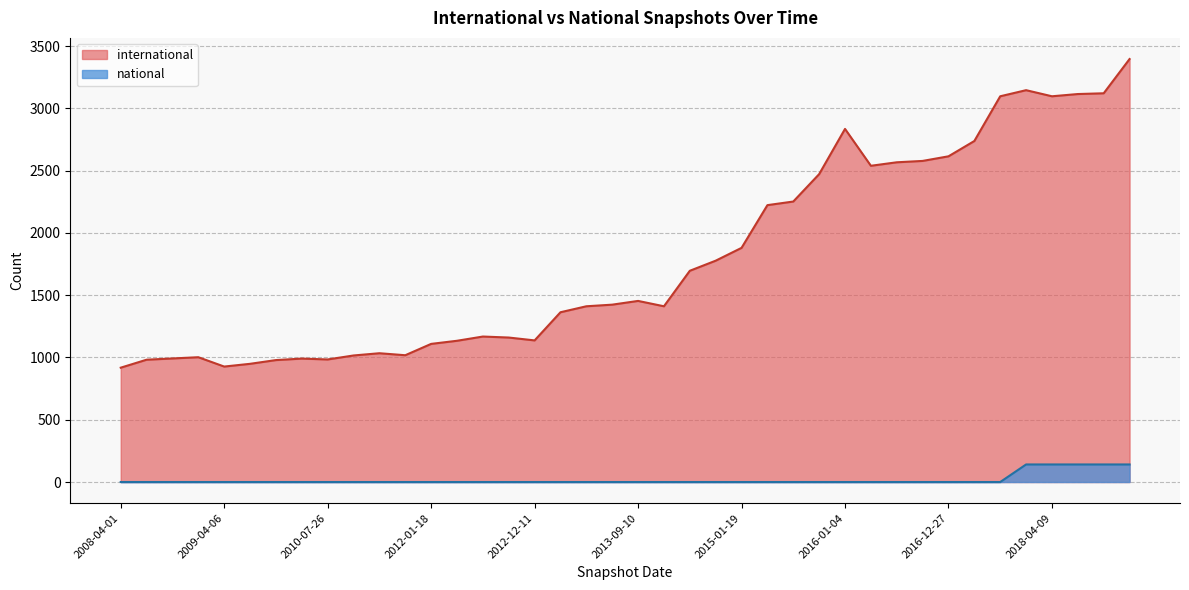

List the series in order of their peak value, lowest first.

national, international